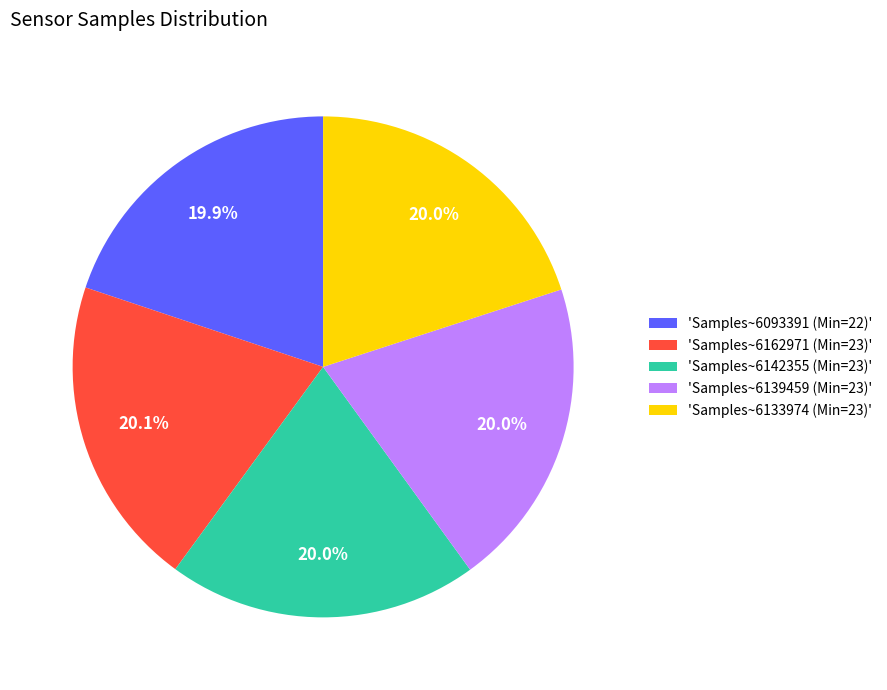

Approximately how many times larger is the value at 'Samples~6133974 (Min=23)' compared to 'Samples~6142355 (Min=23)'?

1.0